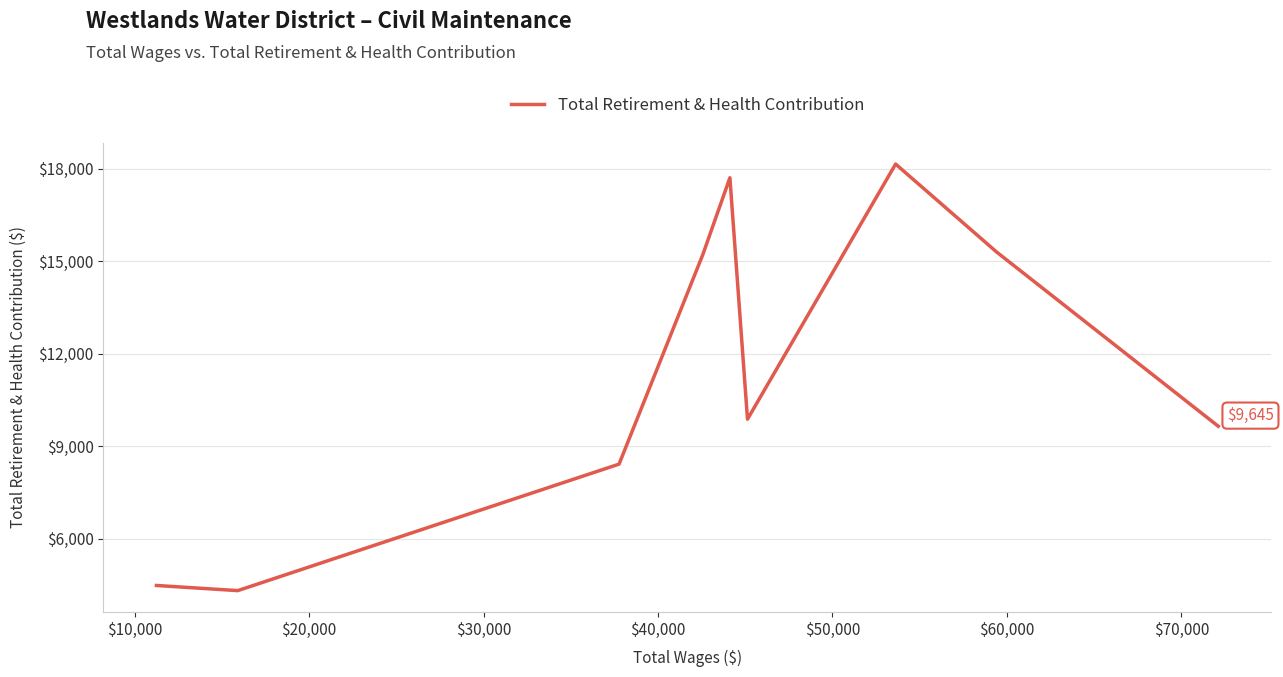

How many values exceed 9875?

4